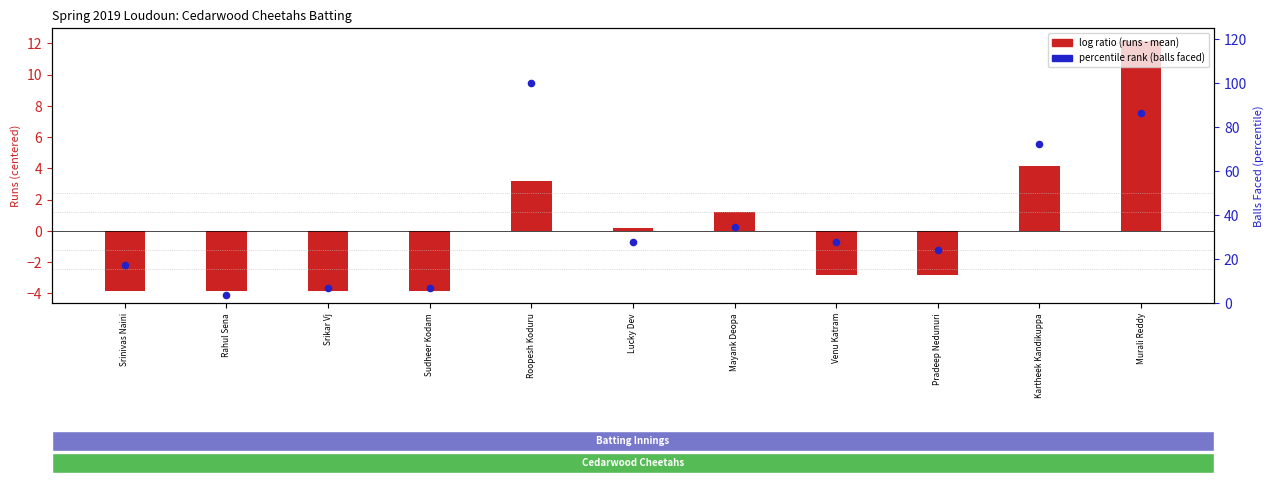

At how many categories does at least one series exceed 59?

3